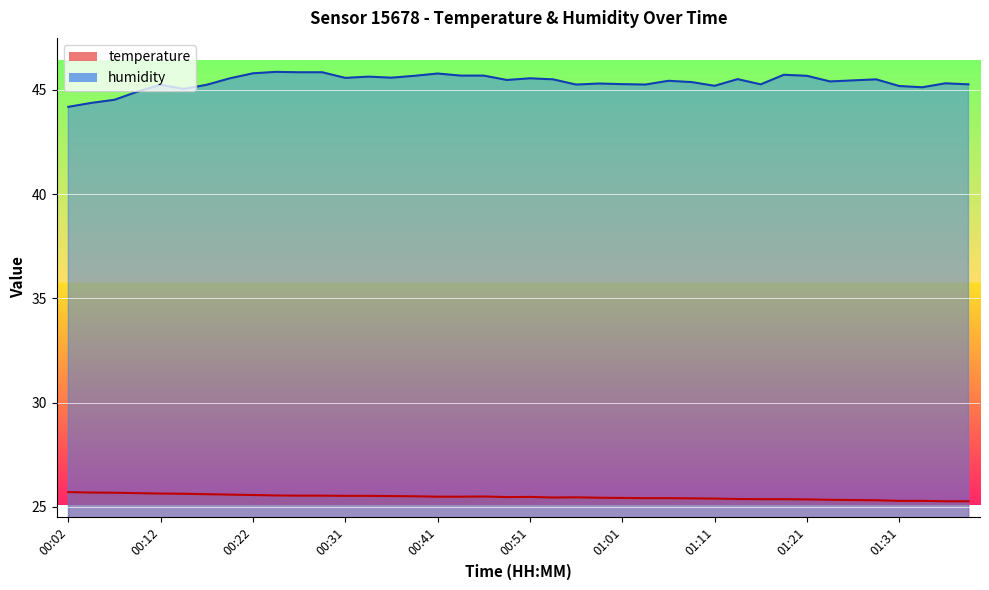

True or false: temperature and humidity intersect in this chart.

False